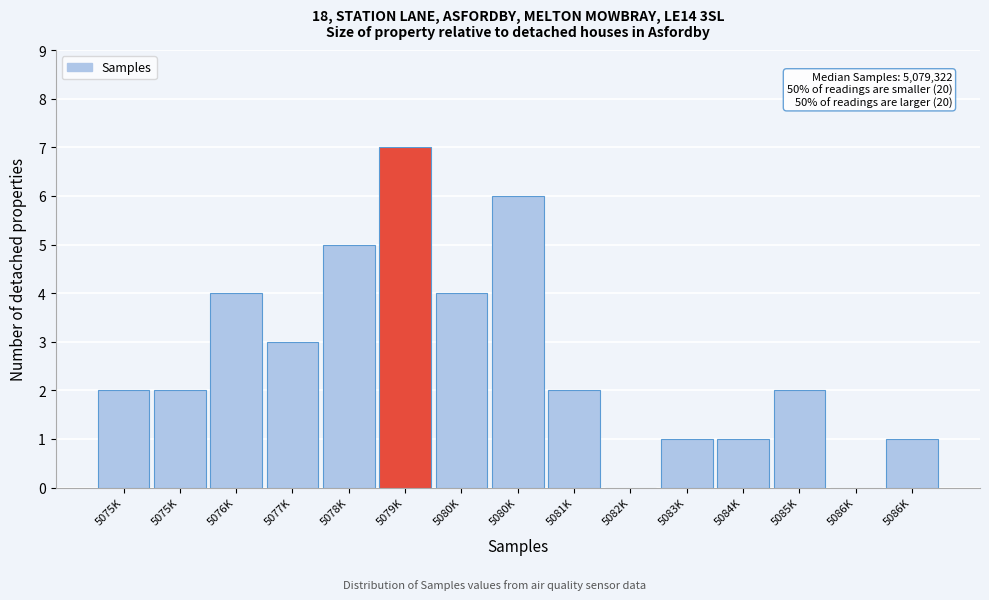

Are the bars horizontal?

No